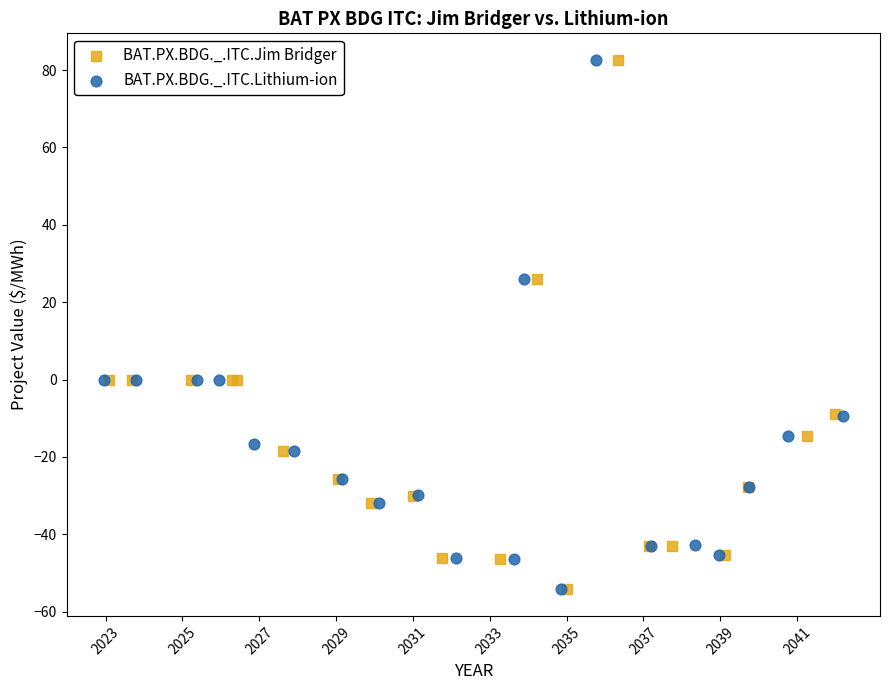

Which series has the widest spread of Y values?

BAT.PX.BDG._.ITC.Jim Bridger